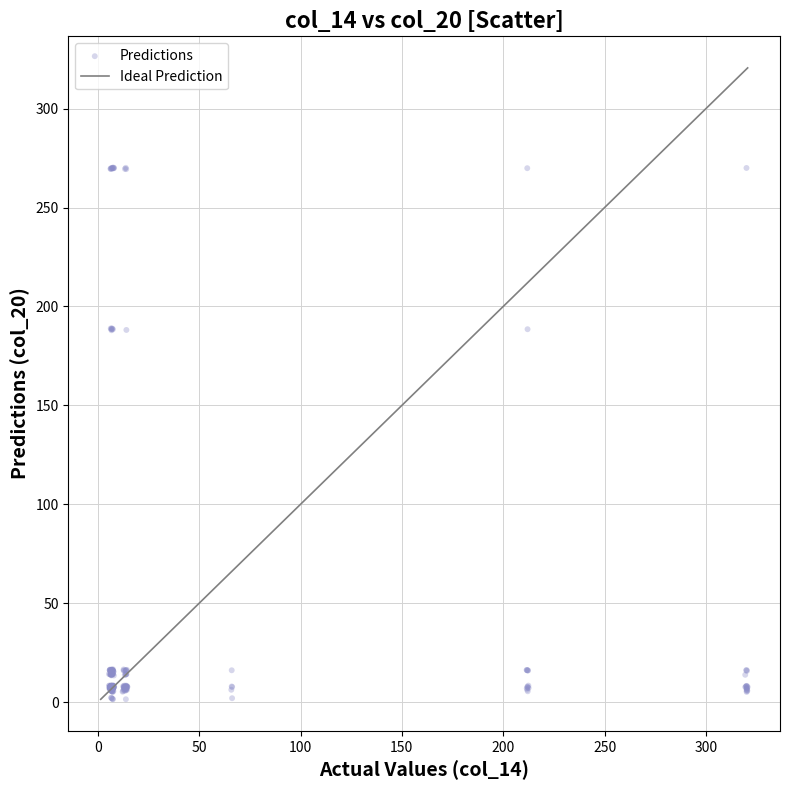

What is the range of X values (max minus min)?

315.1